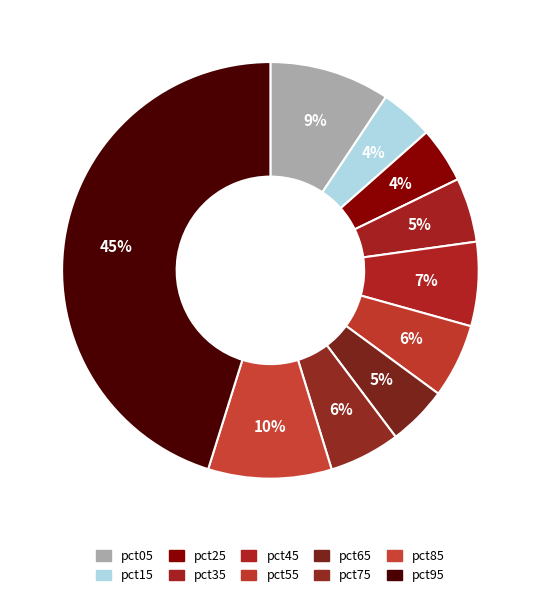

To the nearest percent, what portion does pct05 represent?

9%